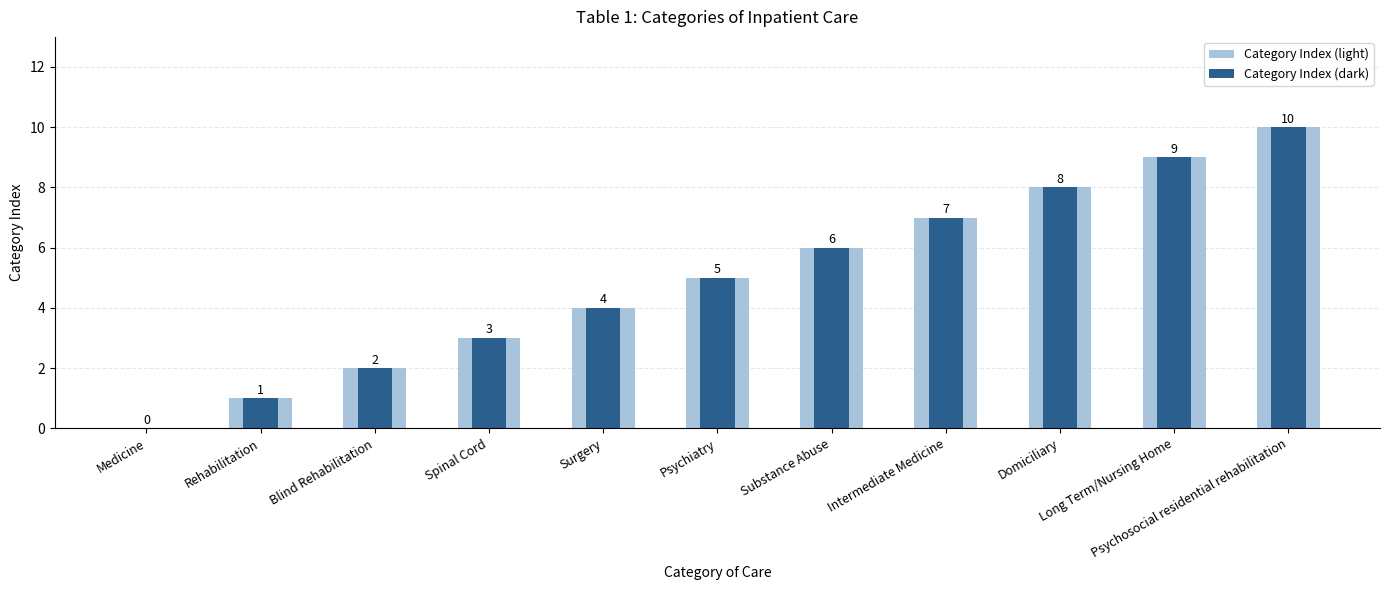

Is it true that Category Index (light) equals 5 at Psychiatry?

True